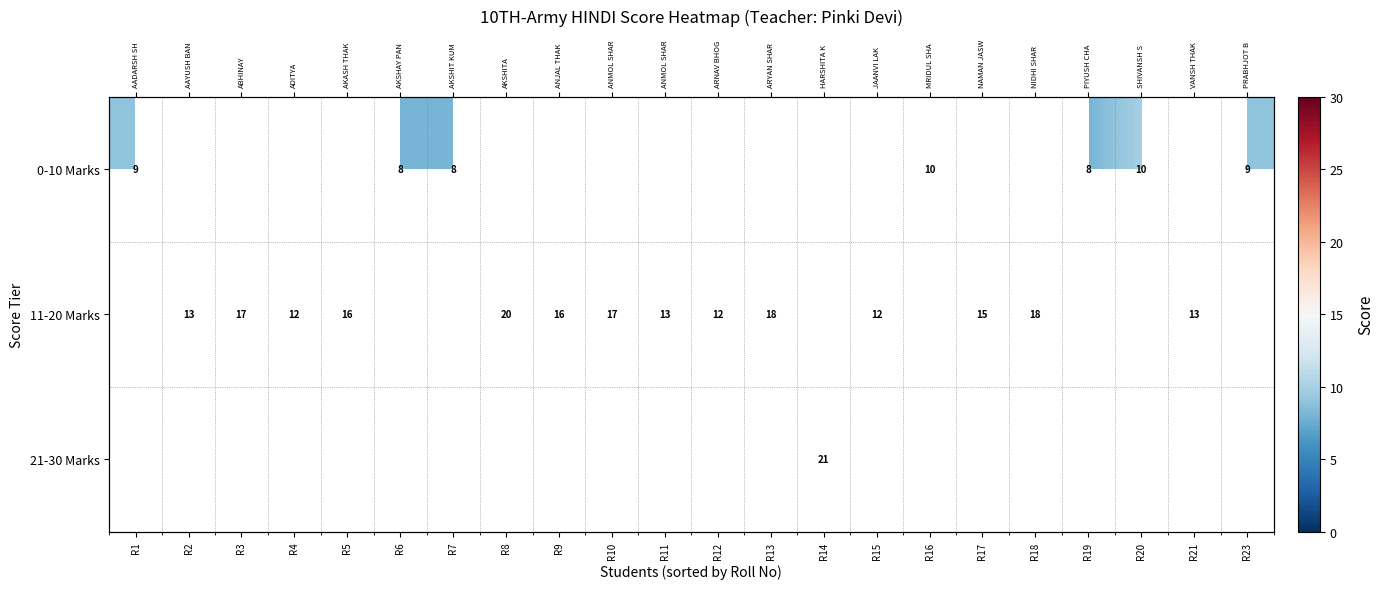

Rank the series by their maximum value, from lowest to highest.

0-10 Marks, 11-20 Marks, 21-30 Marks